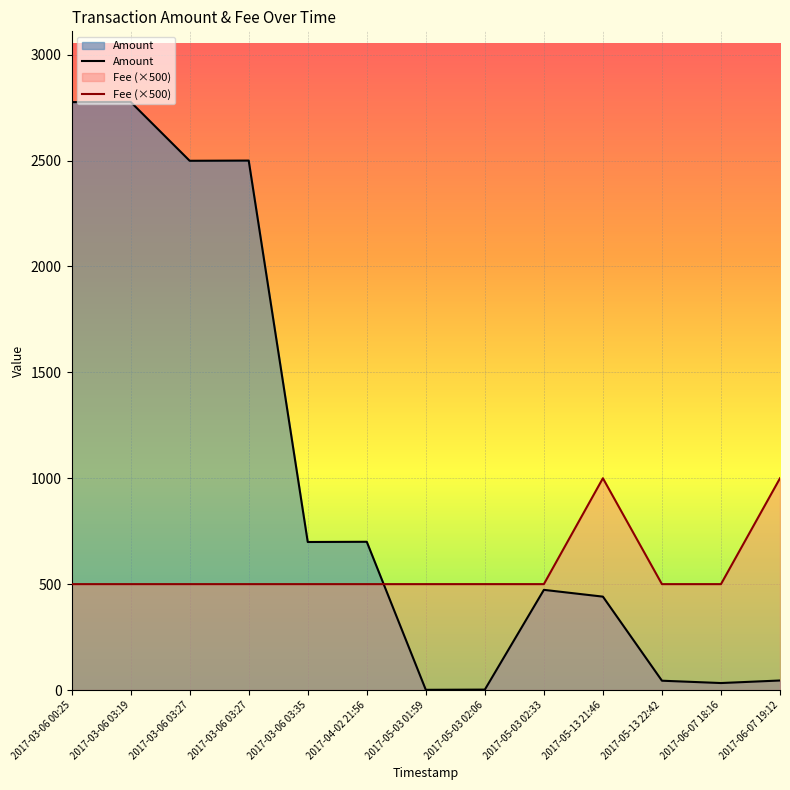

What is the sum of the Fee values at 2017-05-03 01:59 and 2017-05-03 02:33?

1000.0